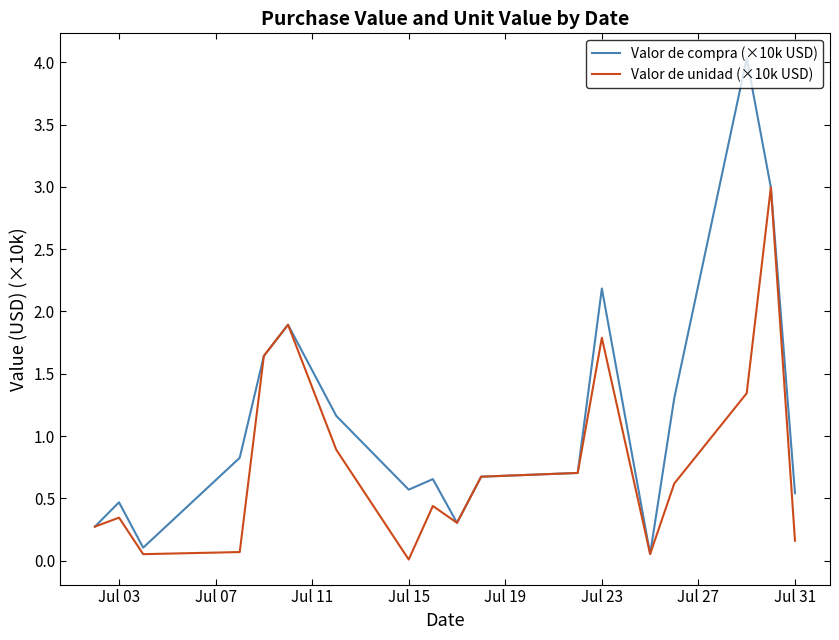

What is the maximum value shown in the chart?

4.0